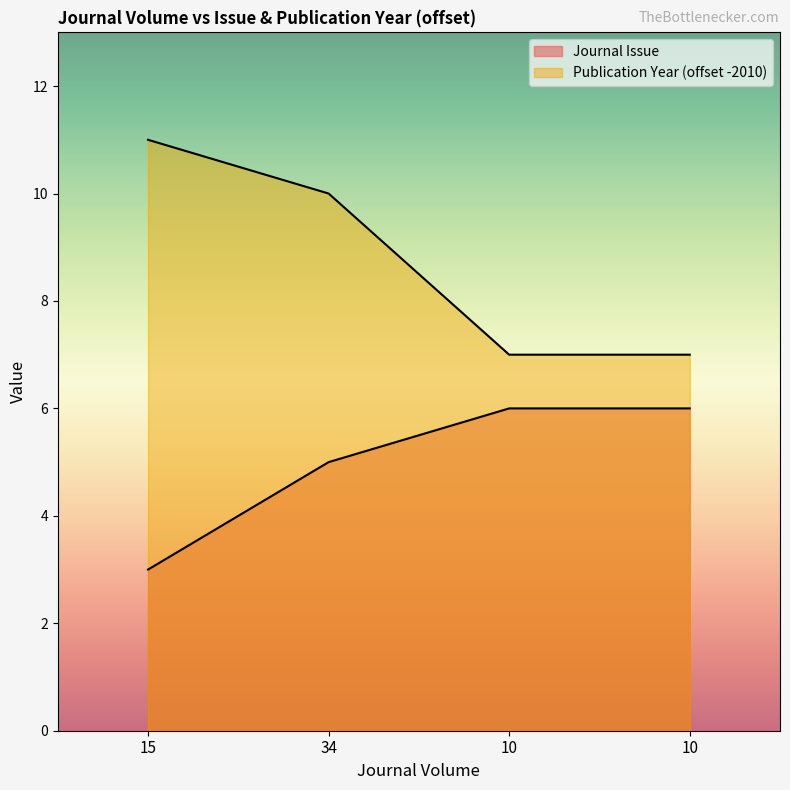

Which series has the largest range (max minus min)?

Publication Year